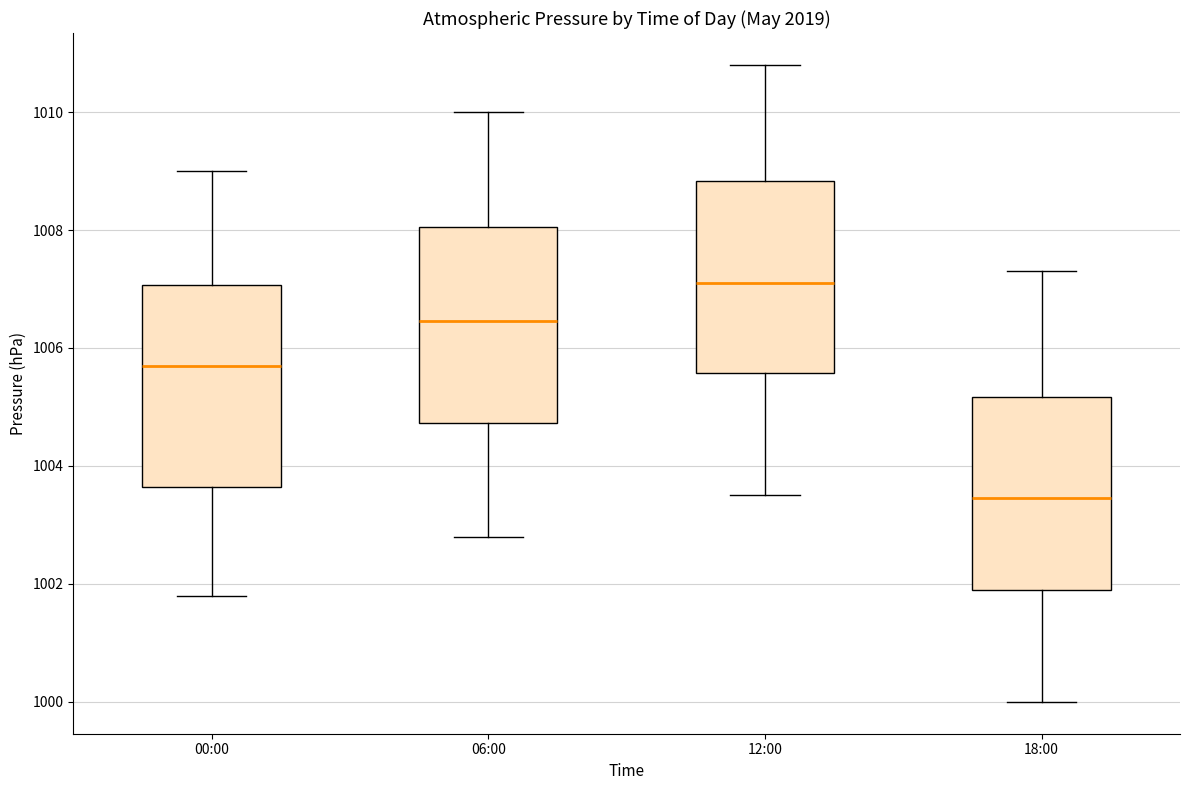

Where is the lower edge of the box for 06:00 on the y-axis? The values are not printed on the chart, so give them approximately, as read against the axis.

1004.8